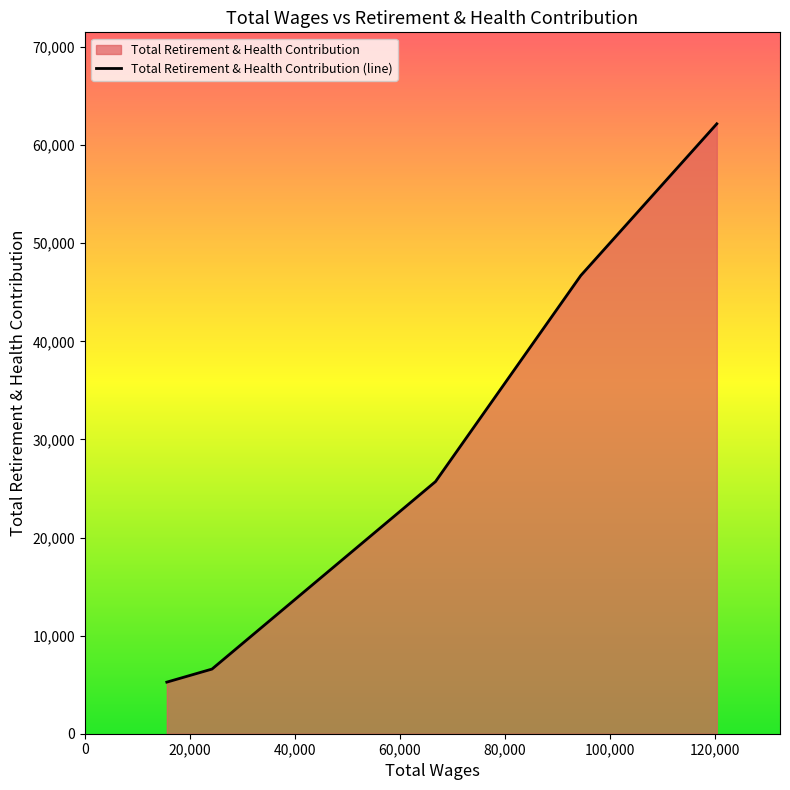

Reading left to right, extract all data points from this chart.

5259	6590	25700	46704	62171